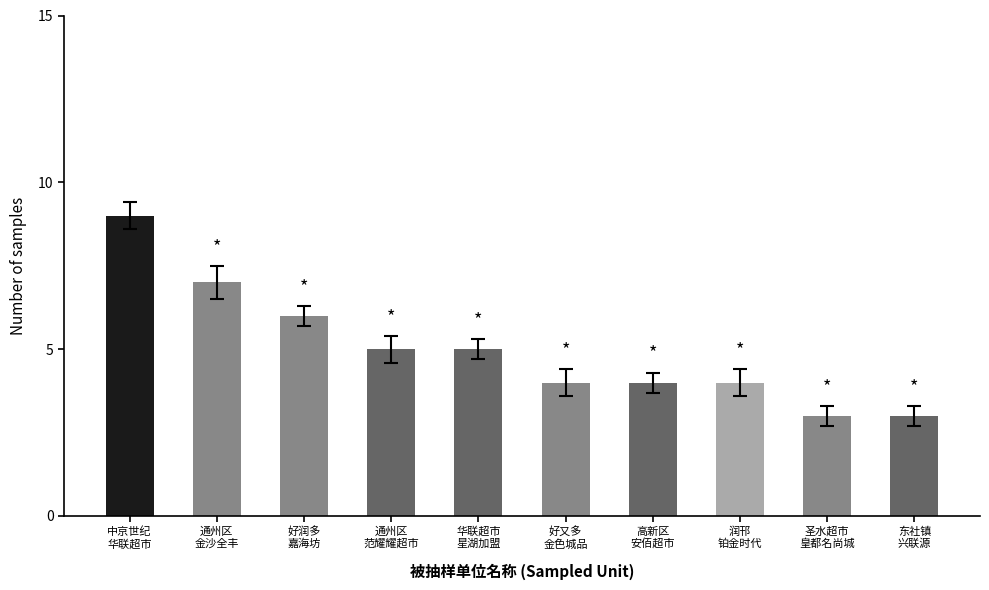

What is the difference between the maximum and minimum values?

6